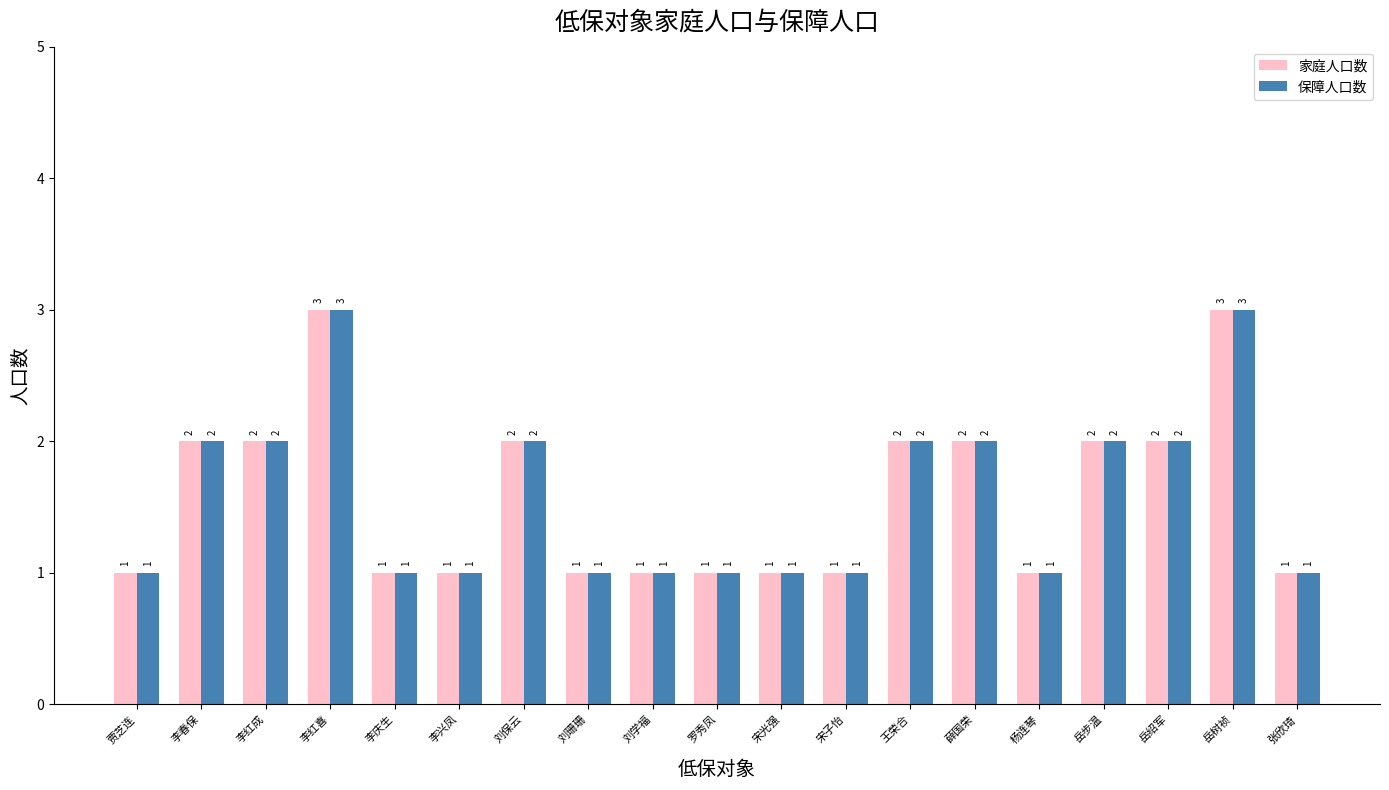

What is the sum of all 家庭人口数 values?

30